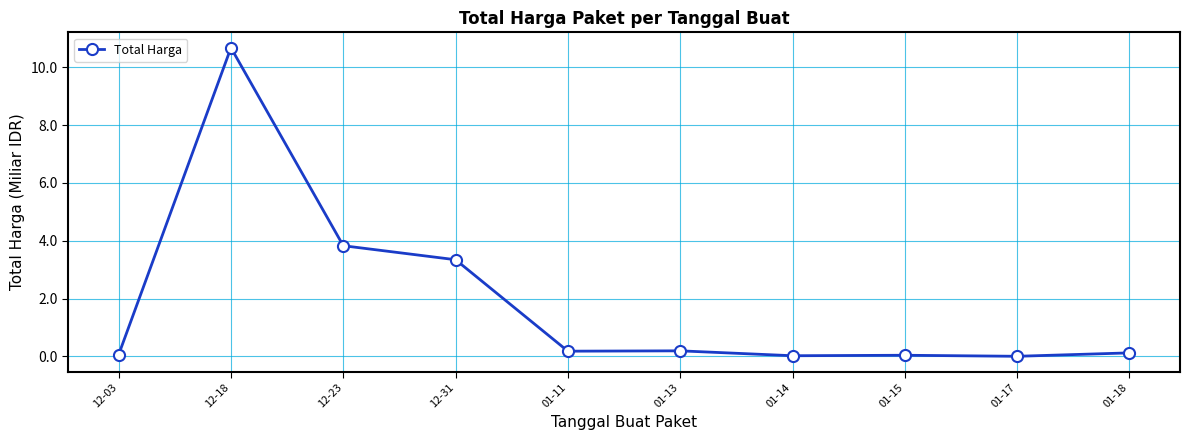

What is the difference between the second highest and minimum values?

3.8